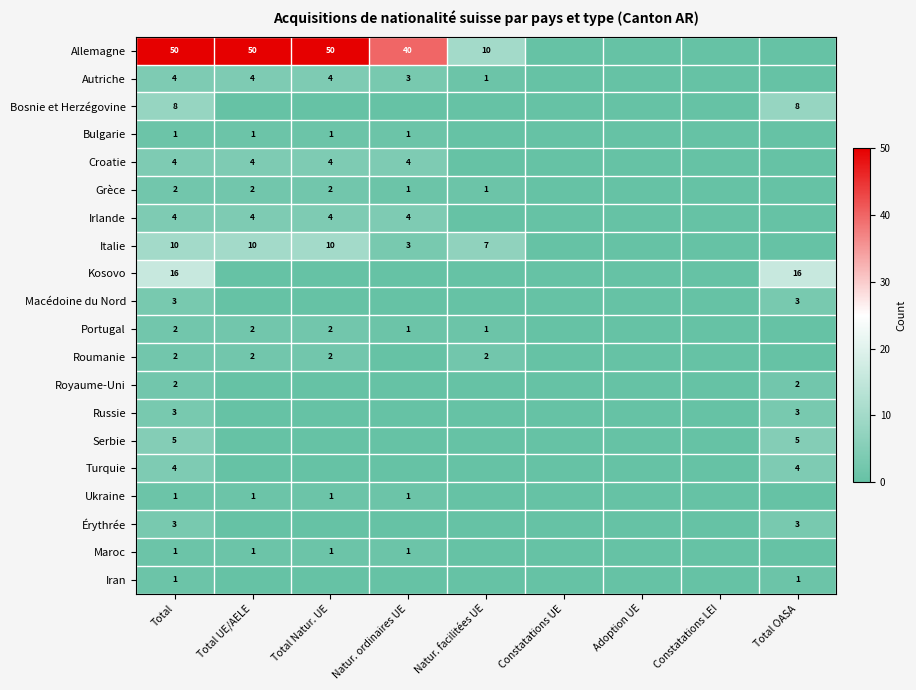

Is it true that Allemagne equals 5 at Natur. facilitées UE?

False